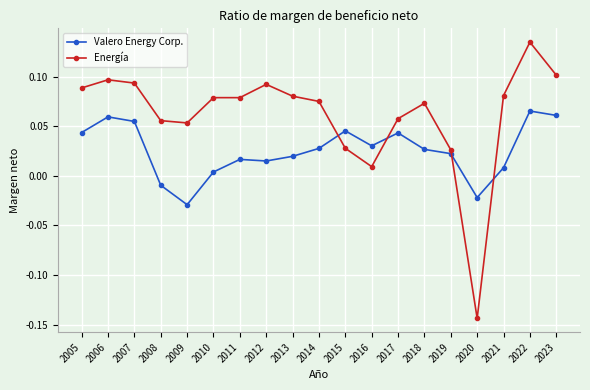

At which label does Energía reach its minimum?

2020